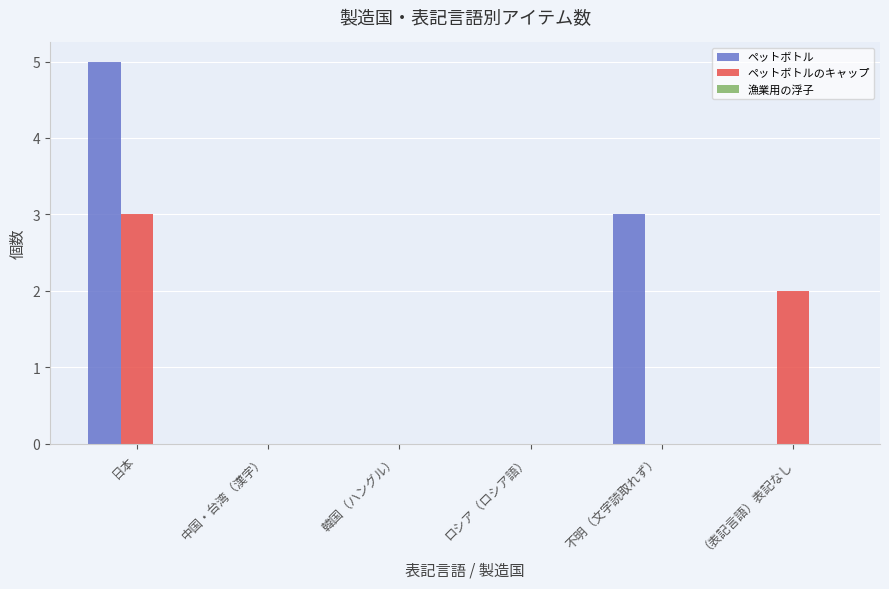

Between 日本 and ロシア（ロシア語）, which series saw the biggest shift?

ペットボトル